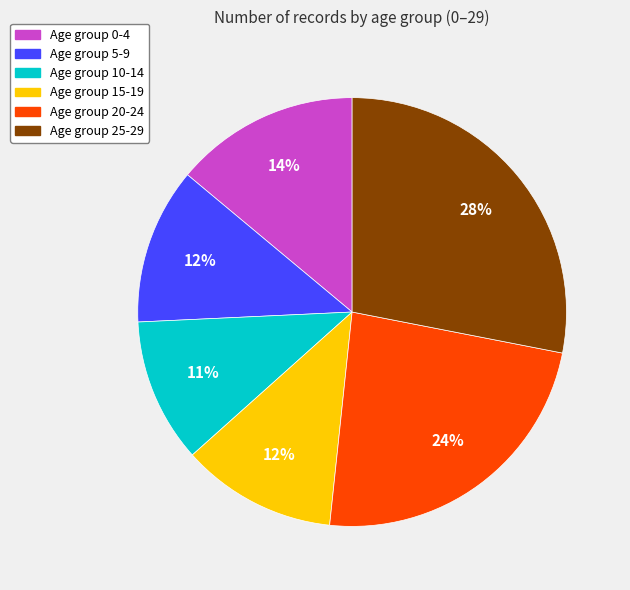

Is there a majority slice in this chart?

No